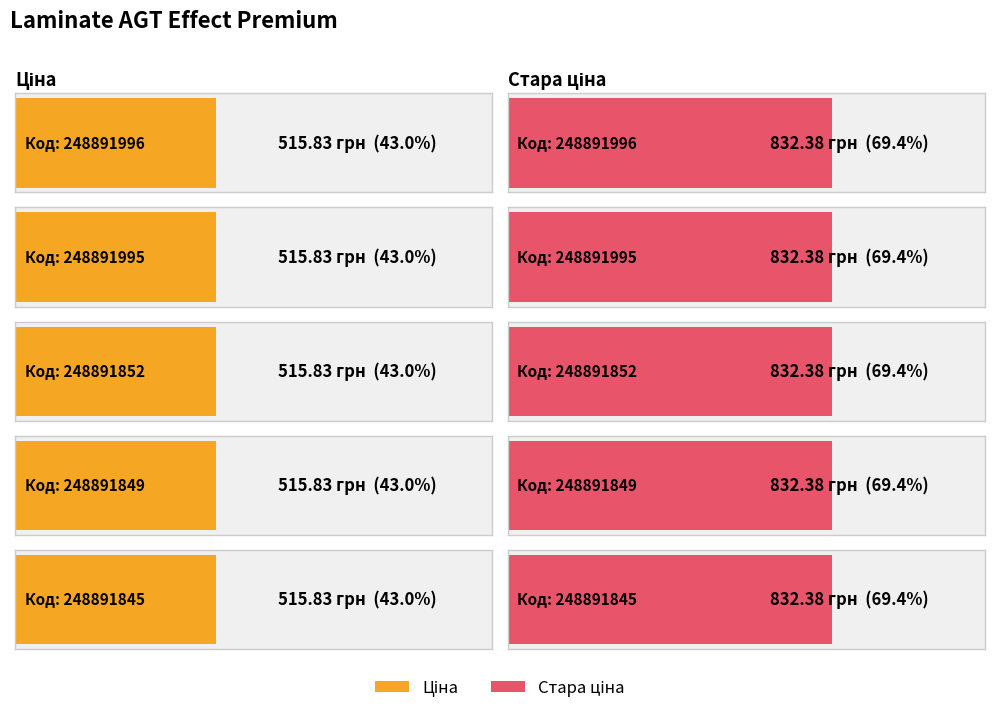

Reading left to right, extract all data points from this chart.

Ціна: 515.8	515.8	515.8	515.8	515.8
Стара ціна: 832.4	832.4	832.4	832.4	832.4